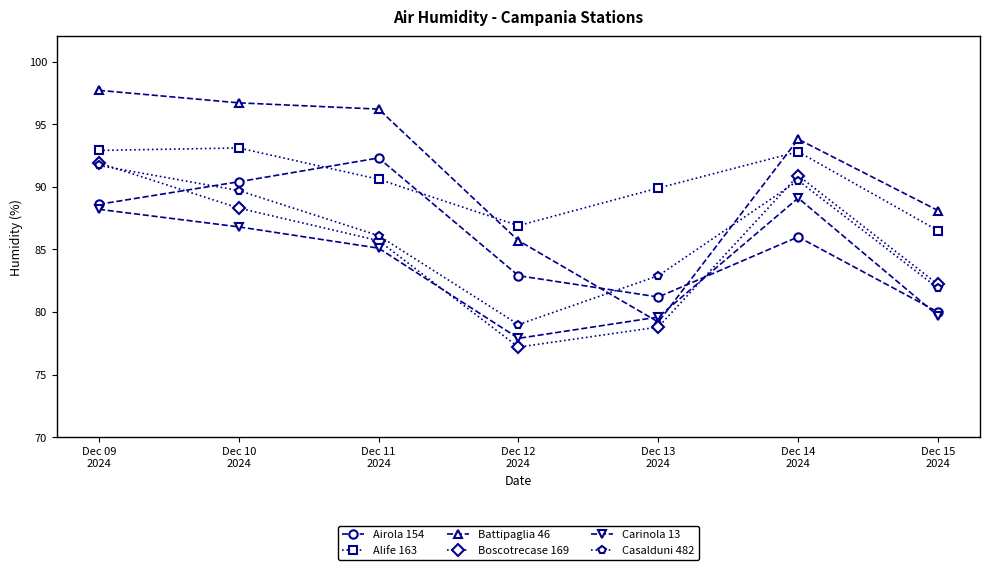

What is the highest value of the Battipaglia 46 series?

97.7